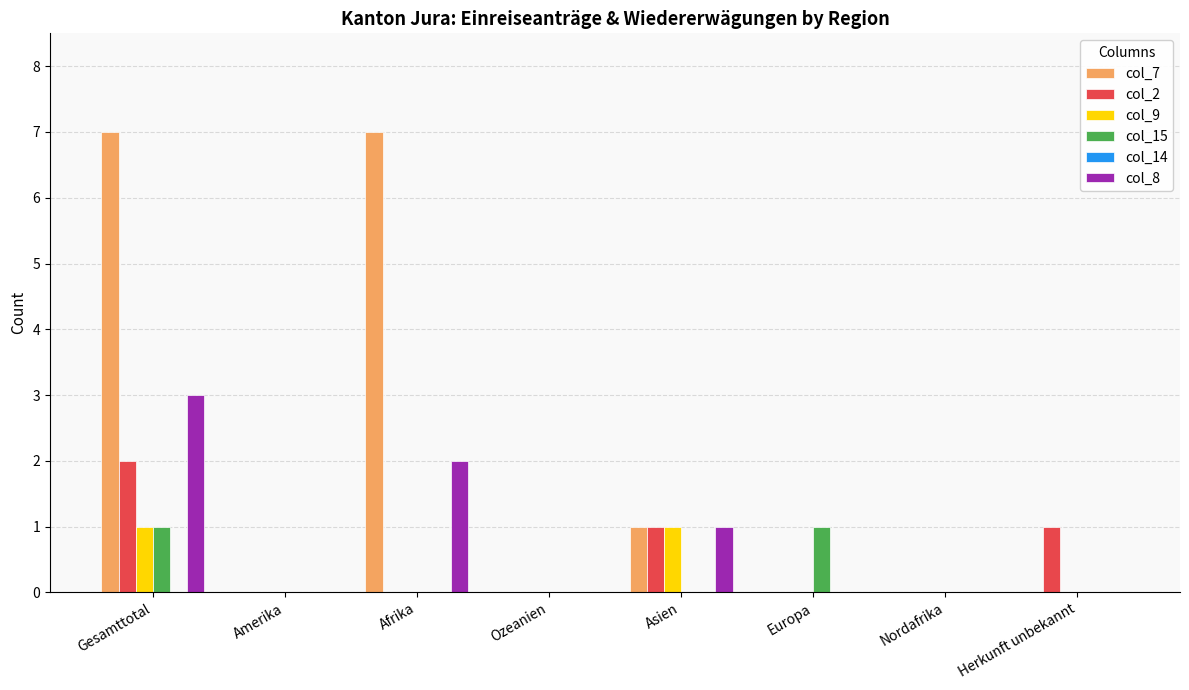

How many groups of bars are there?

8